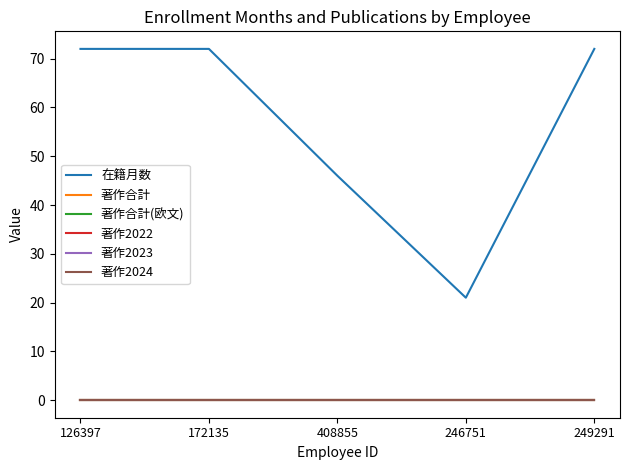

At 249291, list the series in order from smallest to largest.

著作合計, 著作合計(欧文), 著作2022, 著作2023, 著作2024, 在籍月数